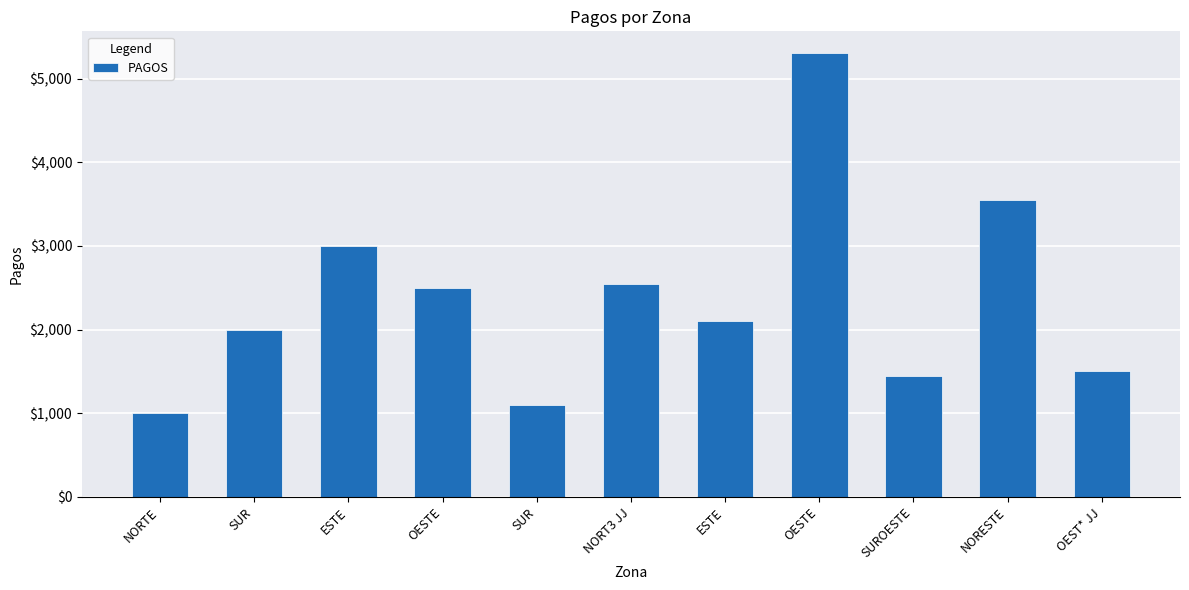

Reading left to right, what are all the values shown in this chart?

NORTE=1000	SUR=2000	ESTE=3000	OESTE=2500	SUR=1100	NORT3 JJ=2540	ESTE=2100	OESTE=5300	SUROESTE=1444	NORESTE=3545	OEST* JJ=1500